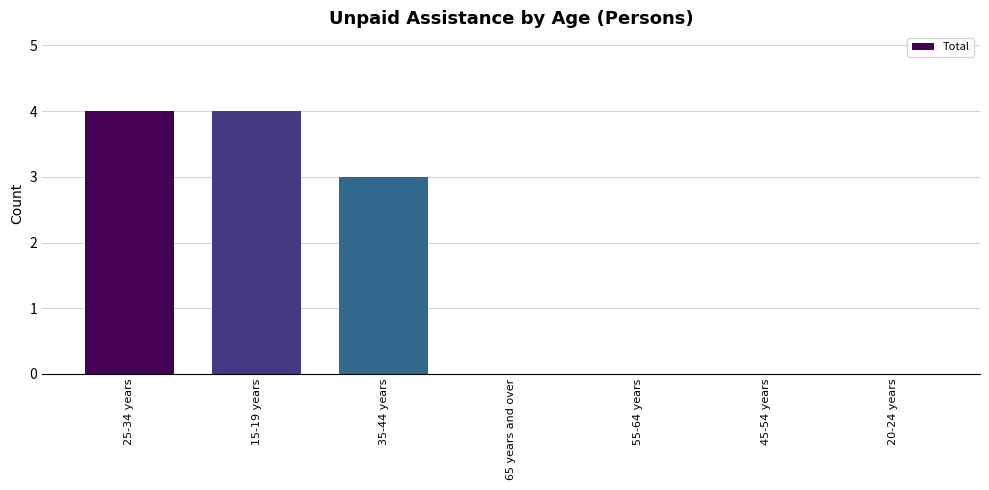

Where is the data nearest to the value 2?

35-44 years